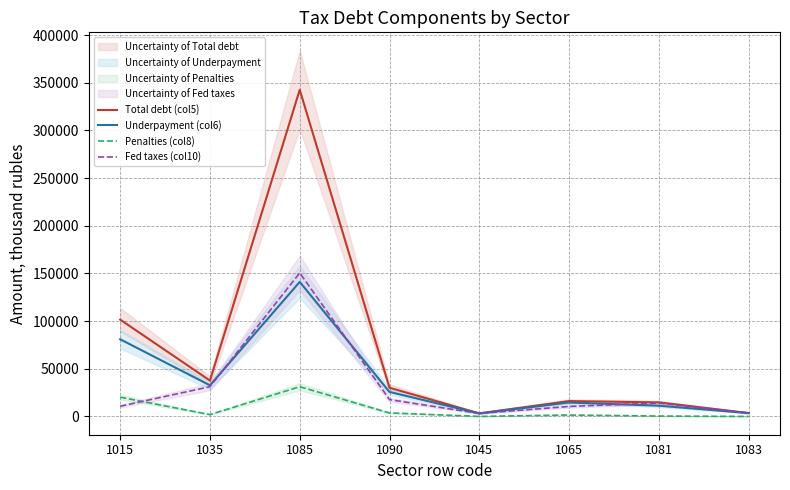

What position from the right is 1083?

1